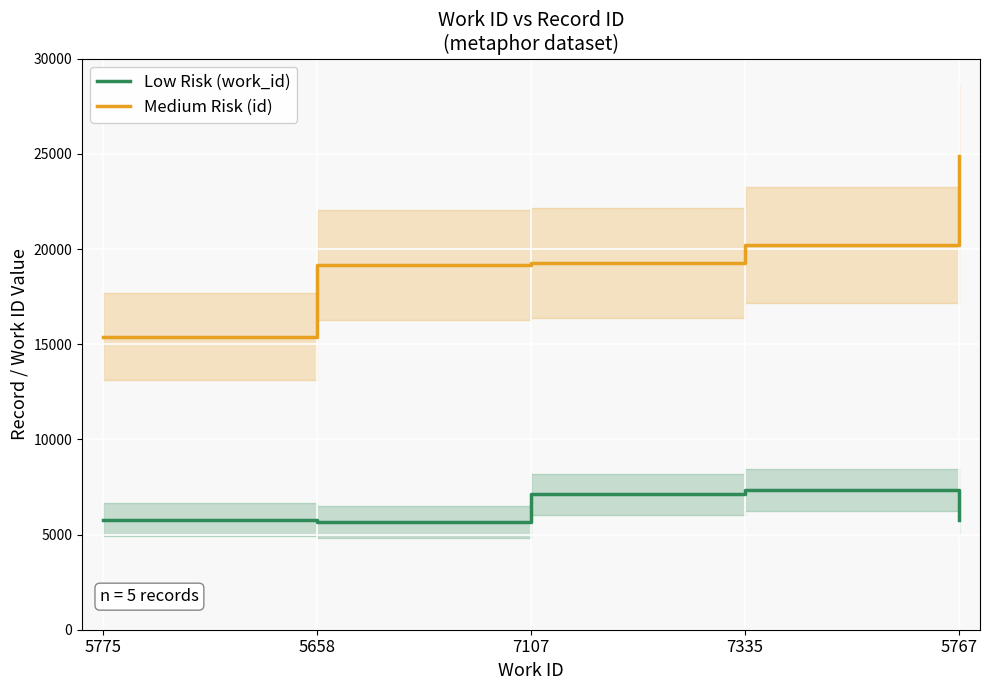

What is the label of the 2nd point from the right?

7335